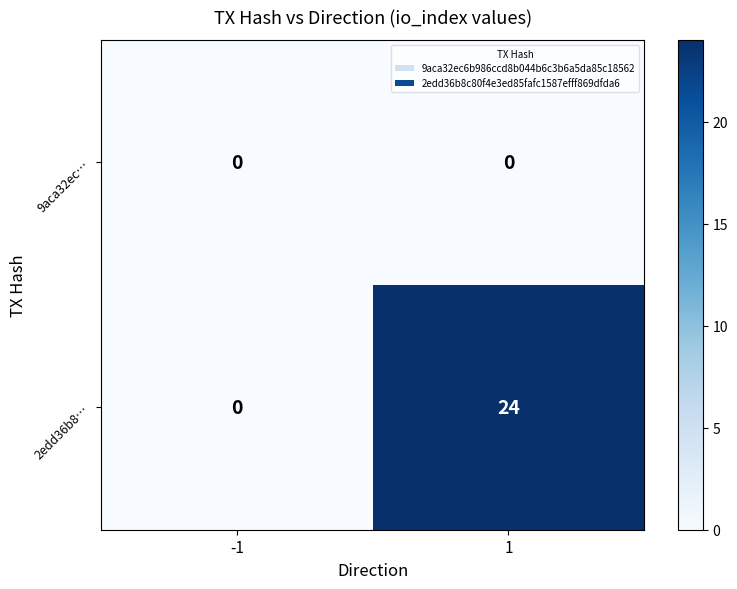

Rank the series at 1 from lowest to highest value.

9aca32ec…, 2edd36b8…